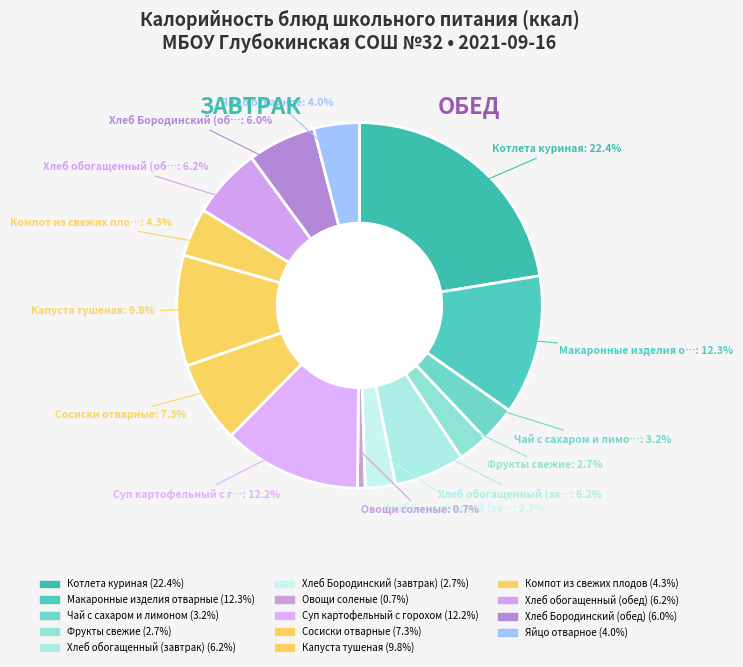

How many slices are in this pie chart?

14